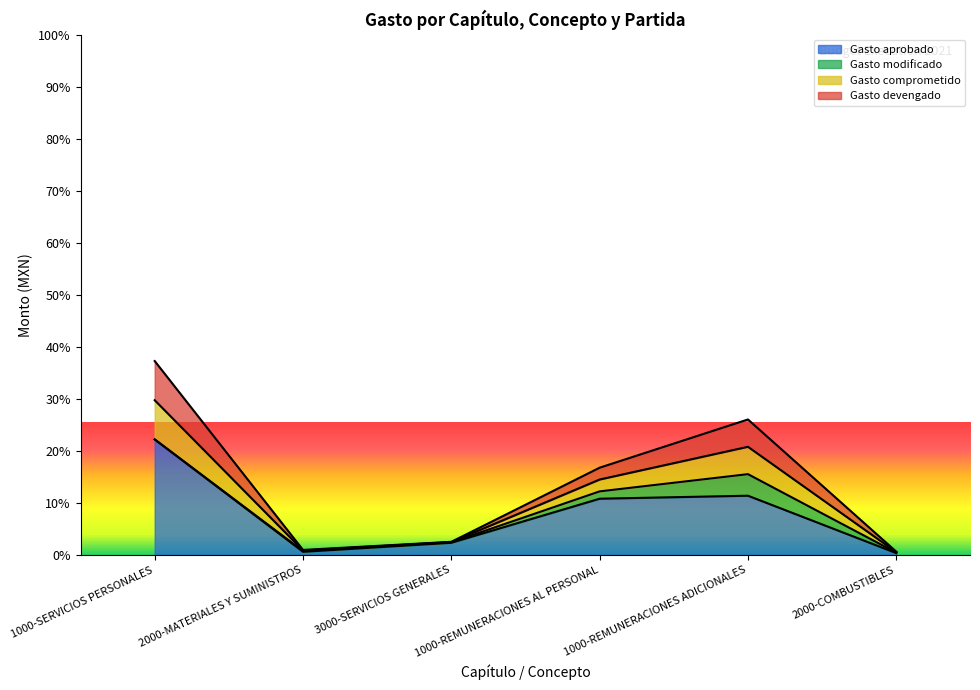

At which label does Gasto comprometido first exceed 1297308?

1000-SERVICIOS PERSONALES